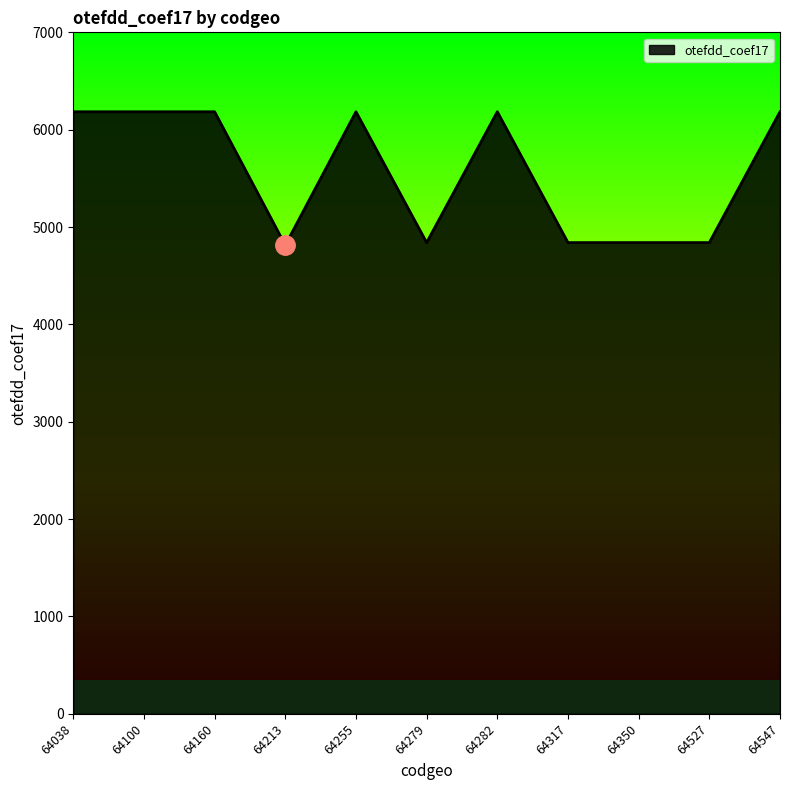

What is the minimum value shown in the chart?

4813